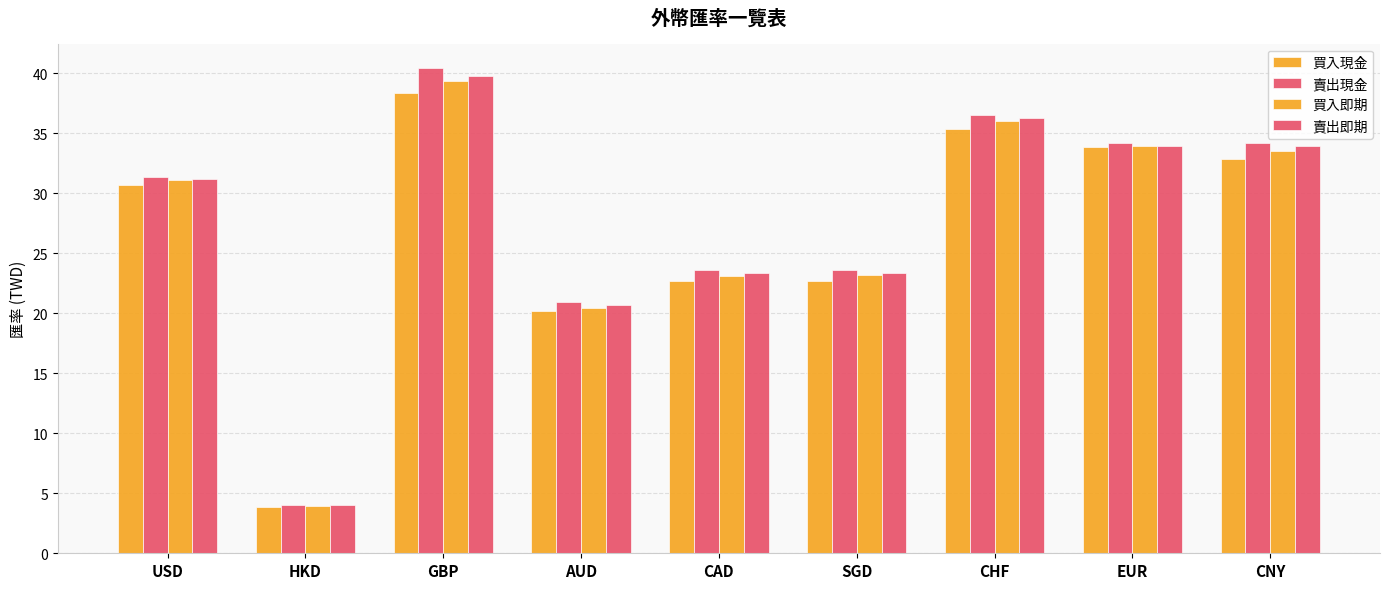

How many data points in 買入現金 are less than 30?

4